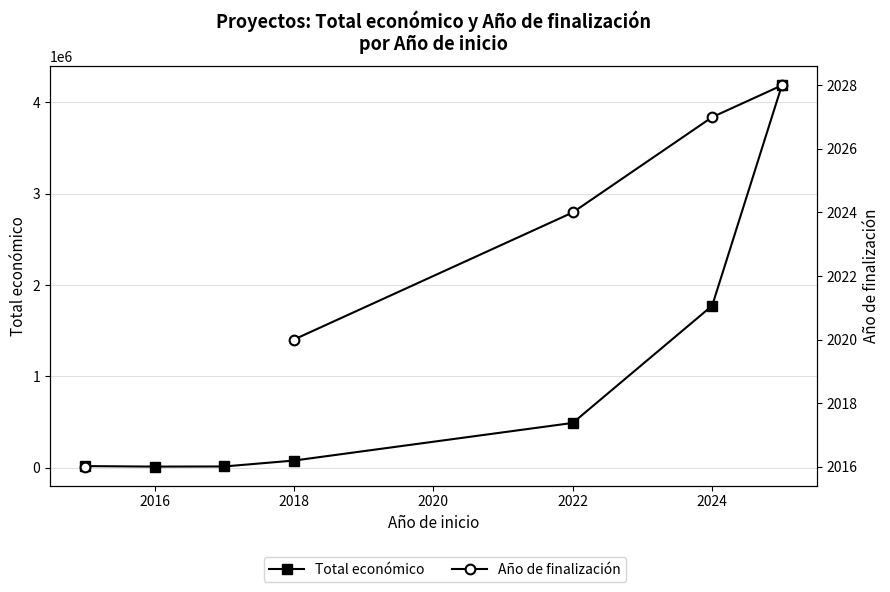

True or false: Total económico has more than 1 points higher than both neighbors.

False